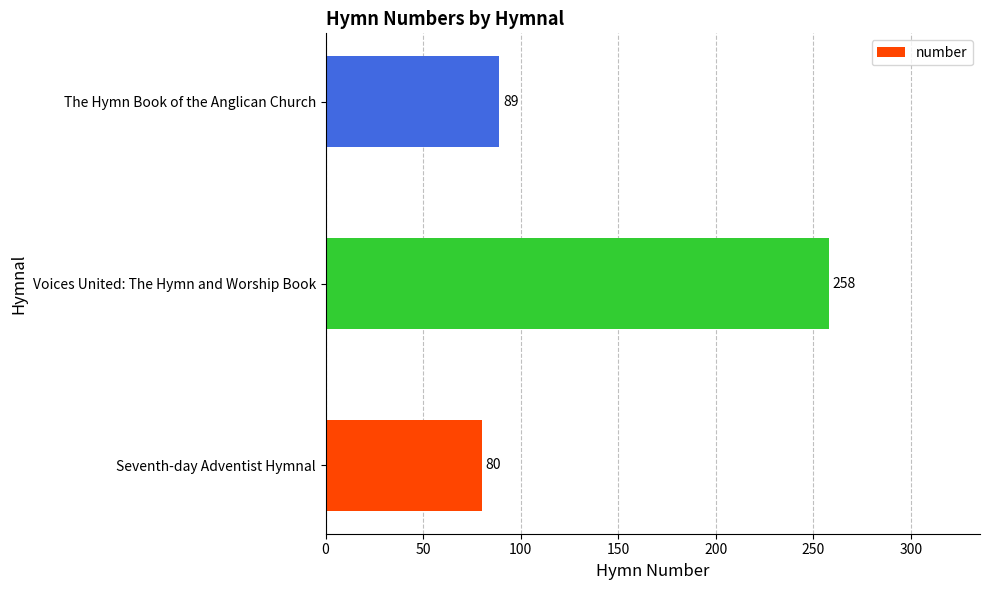

What is the greatest value displayed?

258